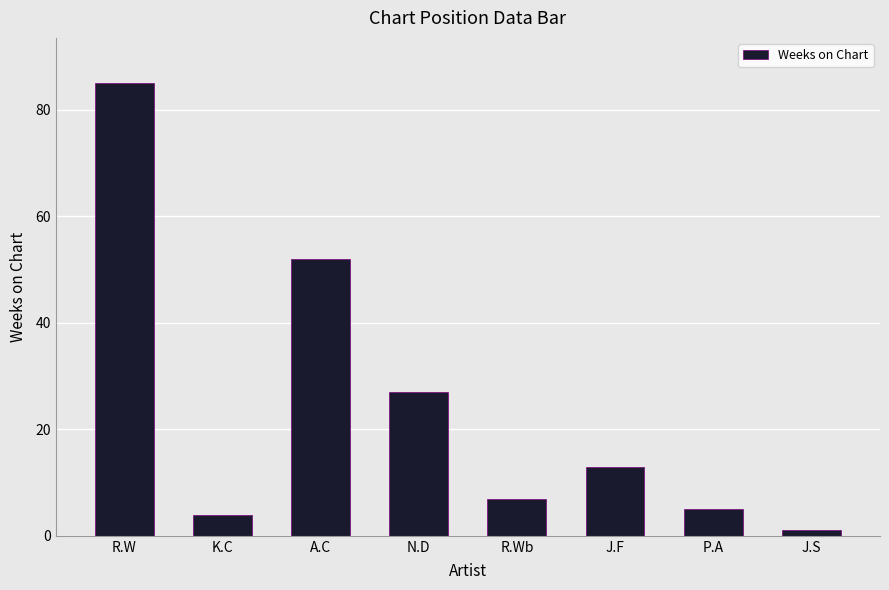

Which category has the highest value across all series?

R.W